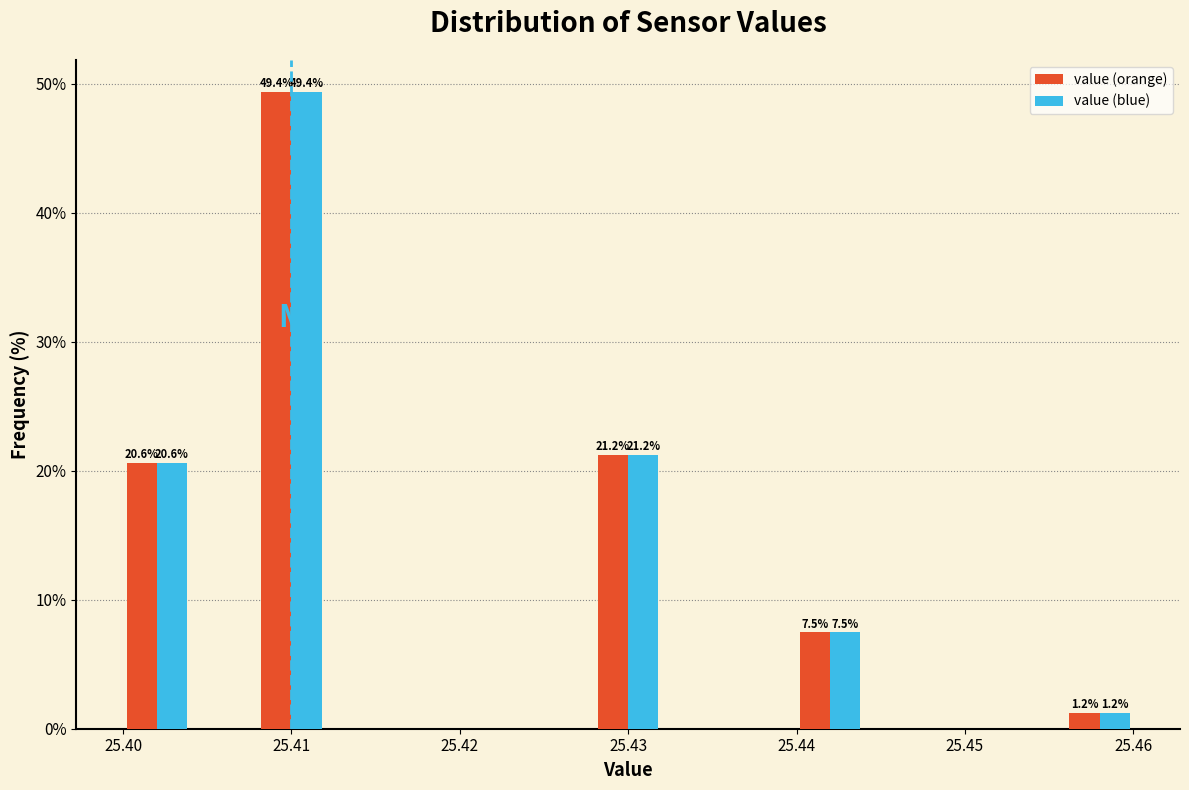

In the value (orange) series, which range on the x-axis has the tallest bar?

25.408 to 25.412